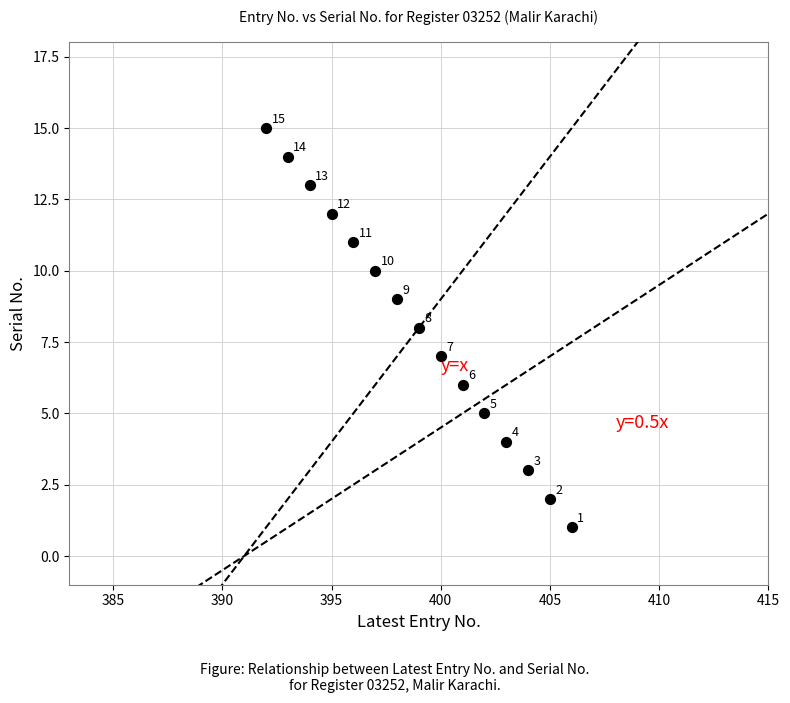

What is the range of Y values (max minus min)?

14